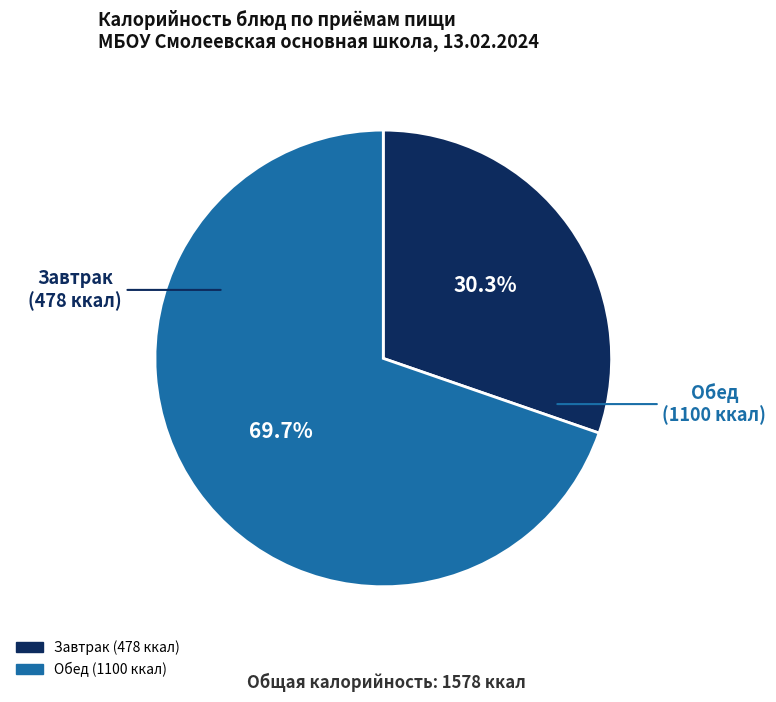

How many segments does this pie chart have?

2